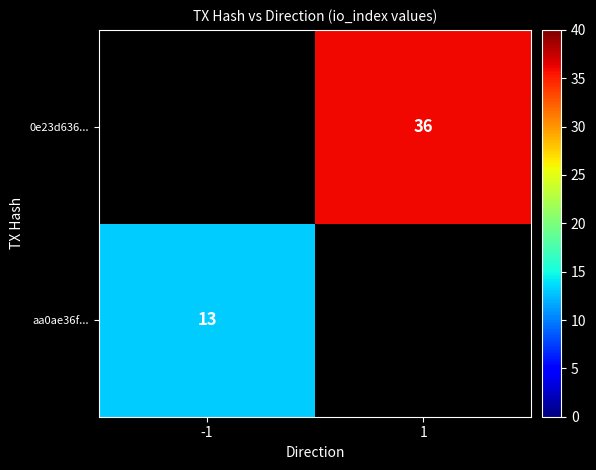

True or false: aa0ae36f... has a value of 22 at -1.

False